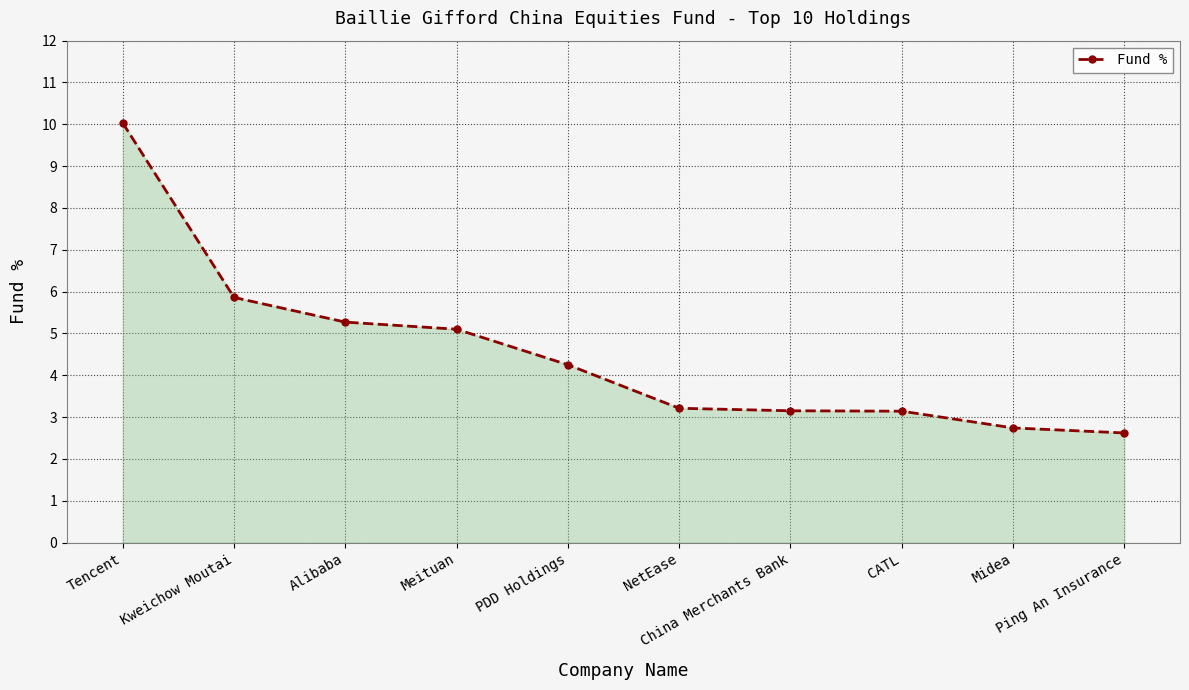

What position from the left is PDD Holdings?

5